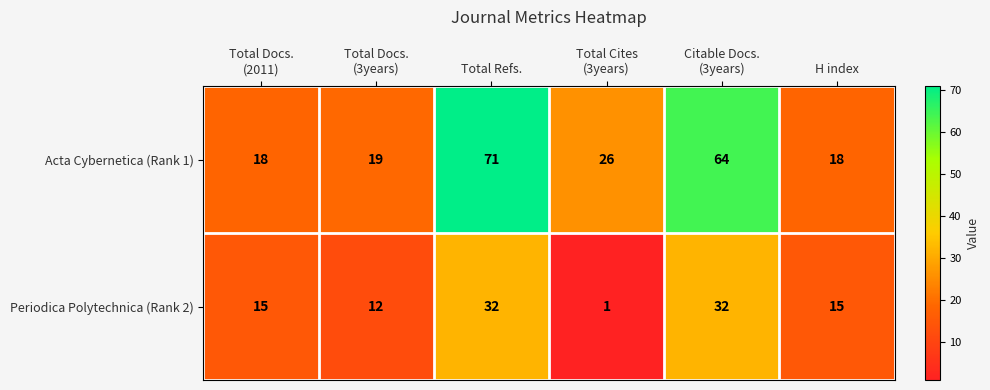

Reading left to right, what are all the values shown in this chart?

Acta Cybernetica (Rank 1): 18	19	71	26	64	18
Periodica Polytechnica (Rank 2): 15	12	32	1	32	15